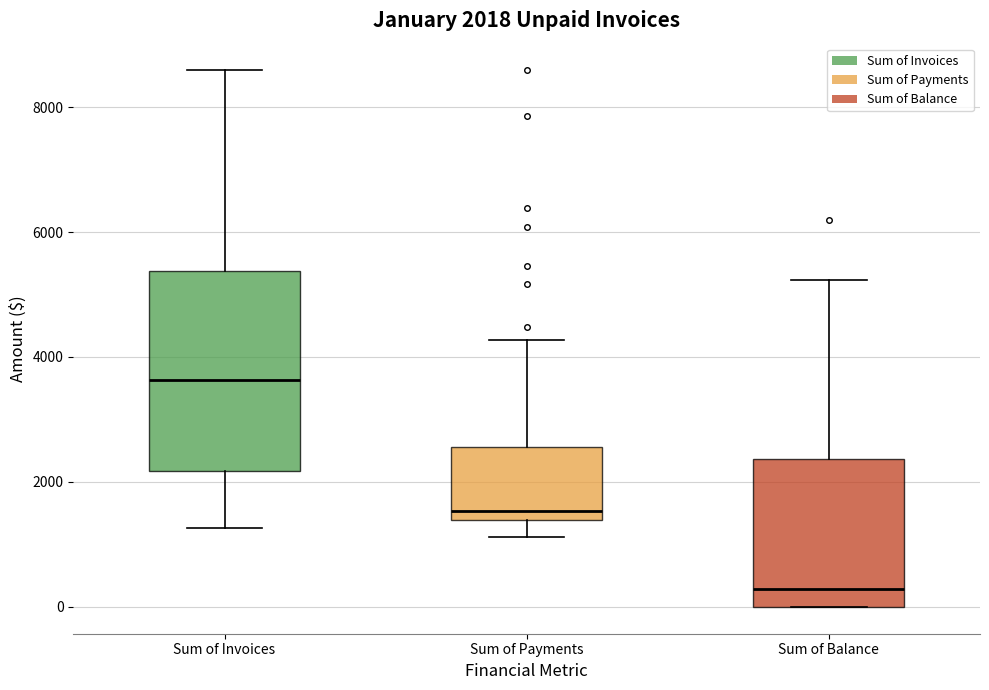

Comparing the boxes themselves (not the whiskers), which one is the tallest?

Sum of Invoices